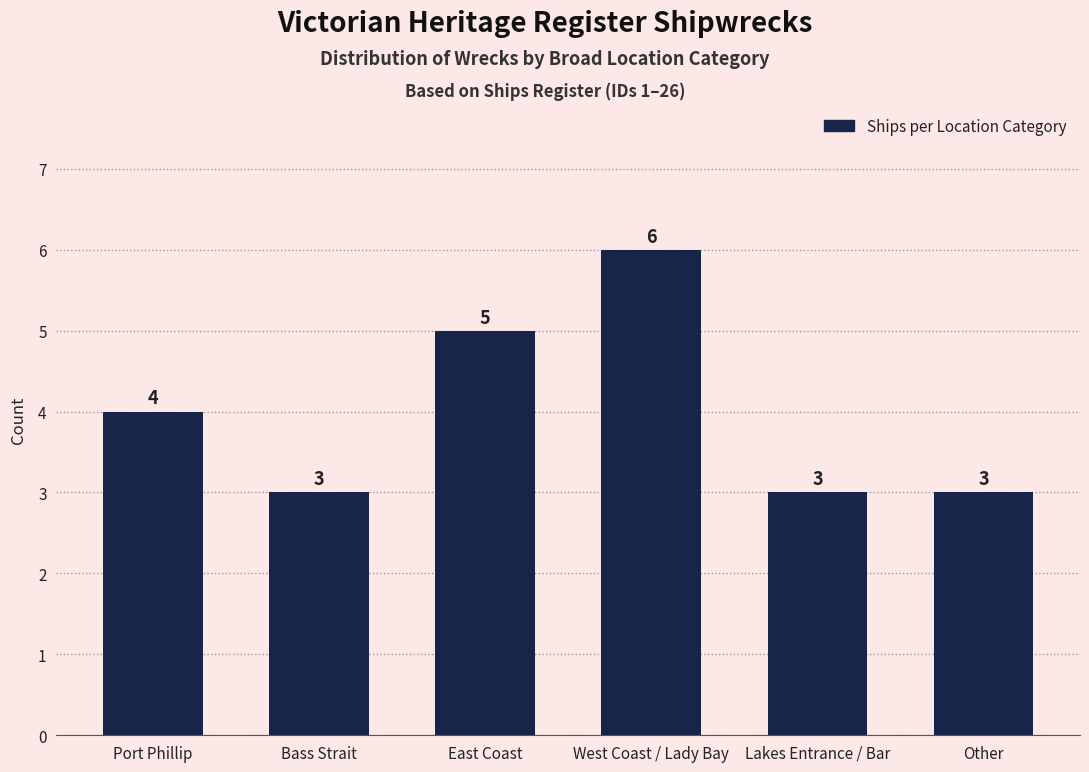

Reading left to right, list all the values displayed in this chart.

4	3	5	6	3	3